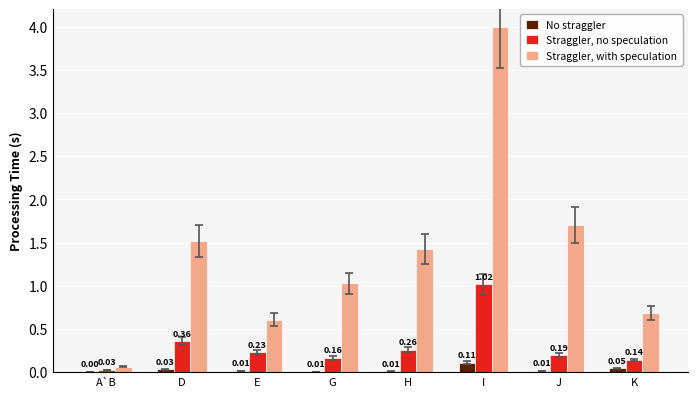

What is the difference between the Straggler, with speculation values at D and I?

2.5